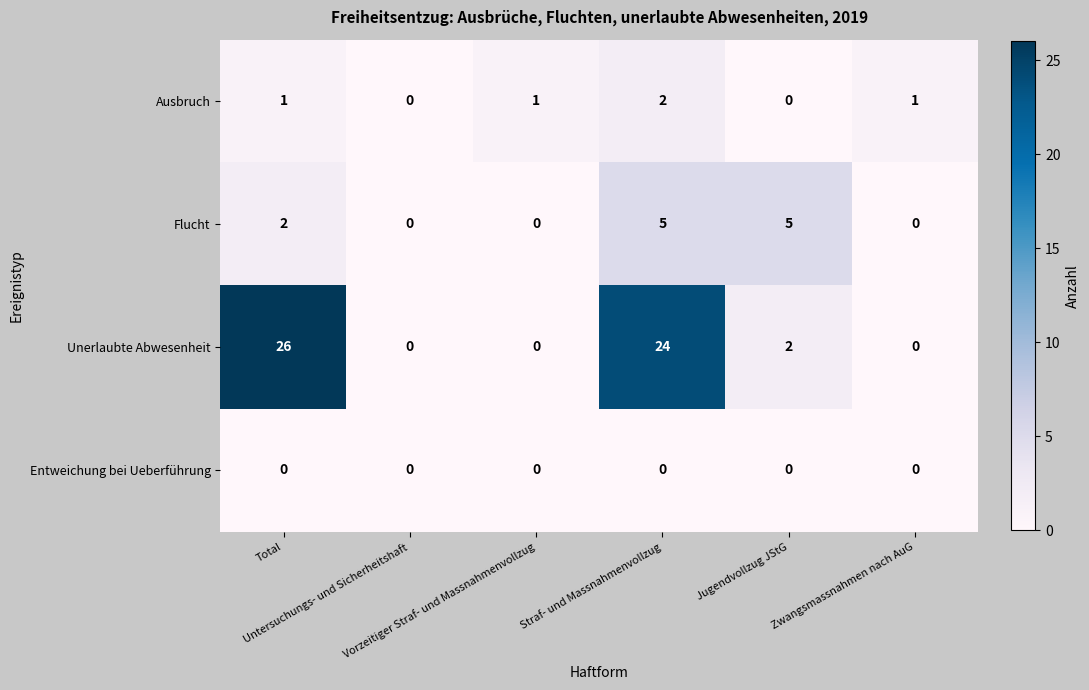

At how many categories does at least one series exceed 23?

2